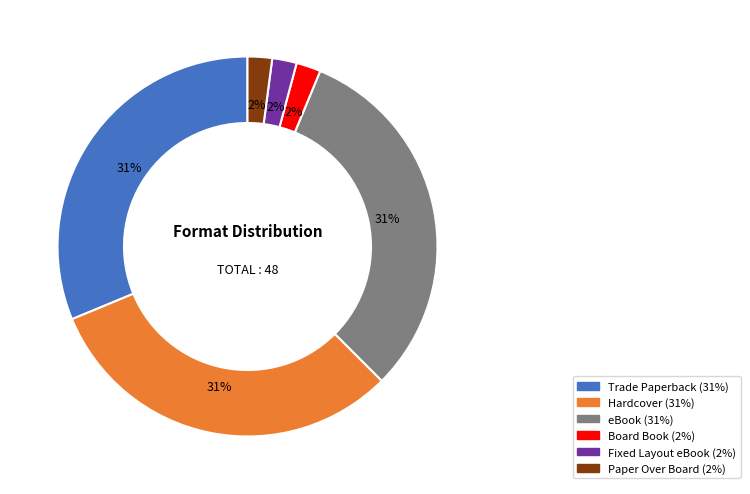

Does Paper Over Board represent more than half of the total?

No